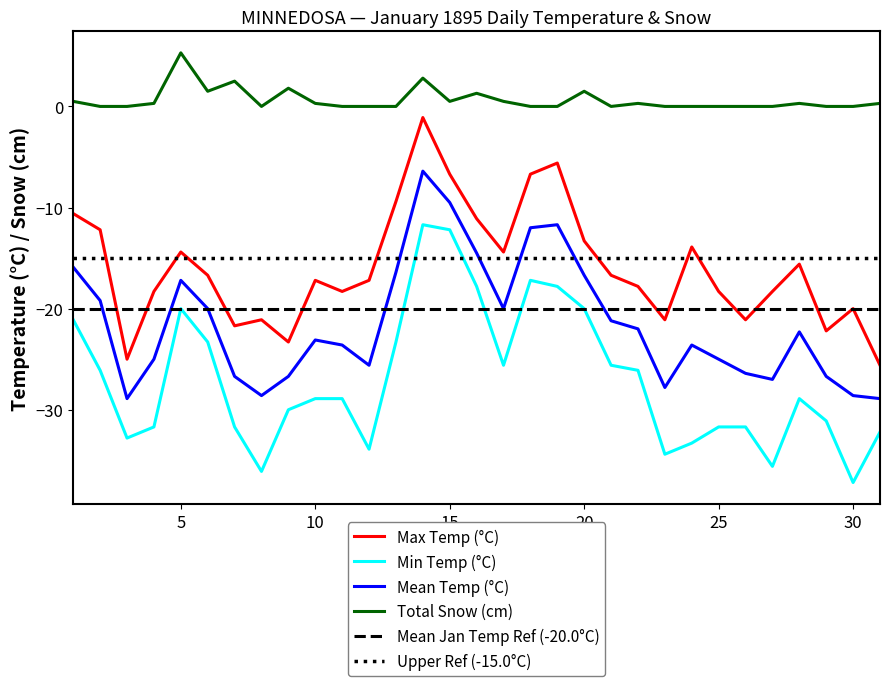

What is the average value of the Mean Temp (°C) series?

-21.5